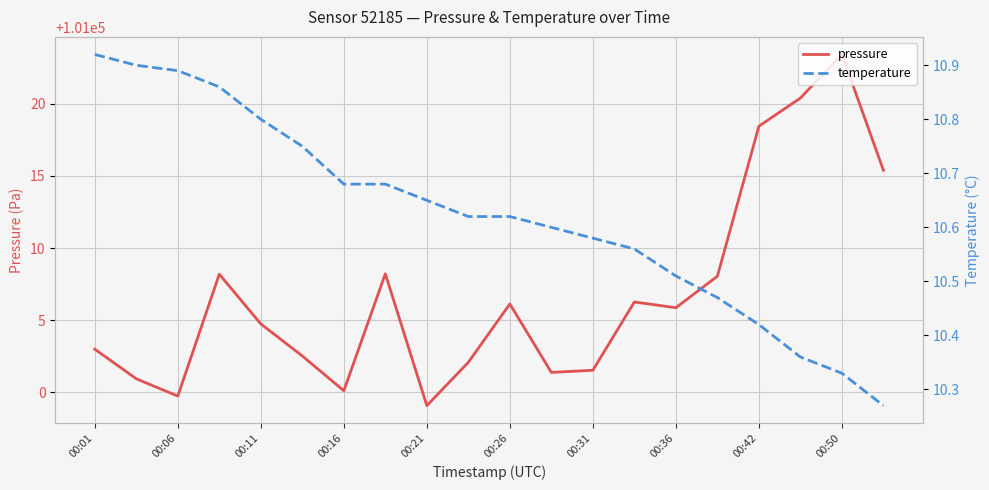

At how many categories does at least one series exceed 34983?

20